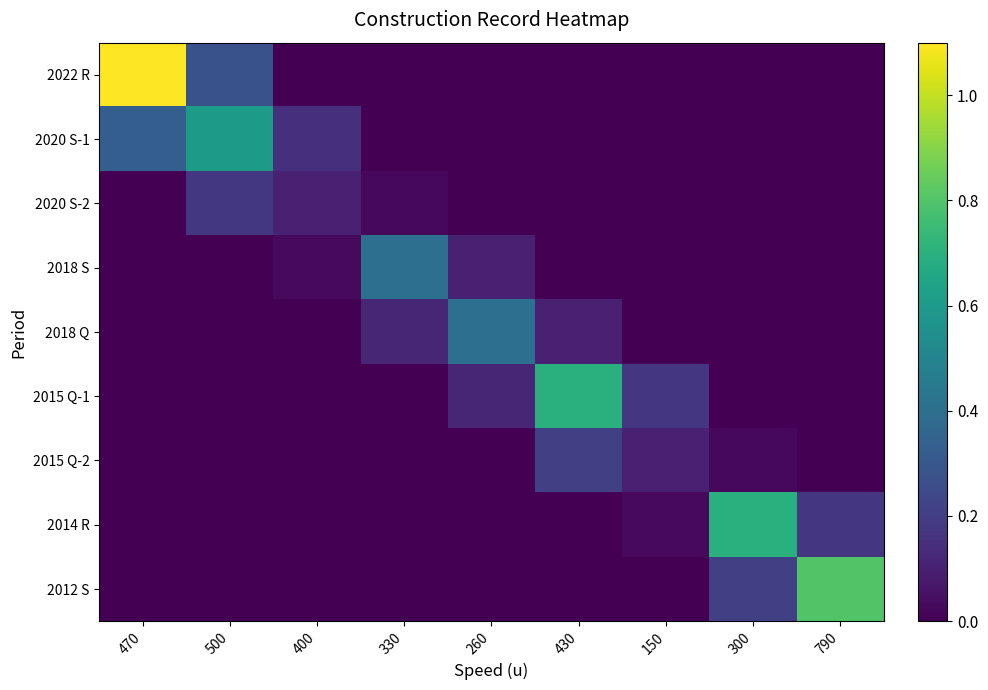

Which series has the largest range (max minus min)?

2022 R